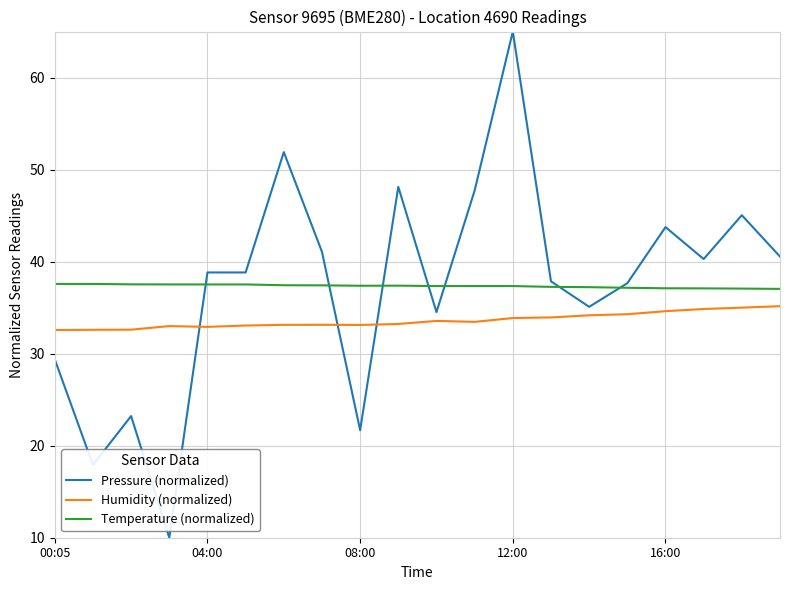

Which series has the largest range (max minus min)?

Pressure (normalized)